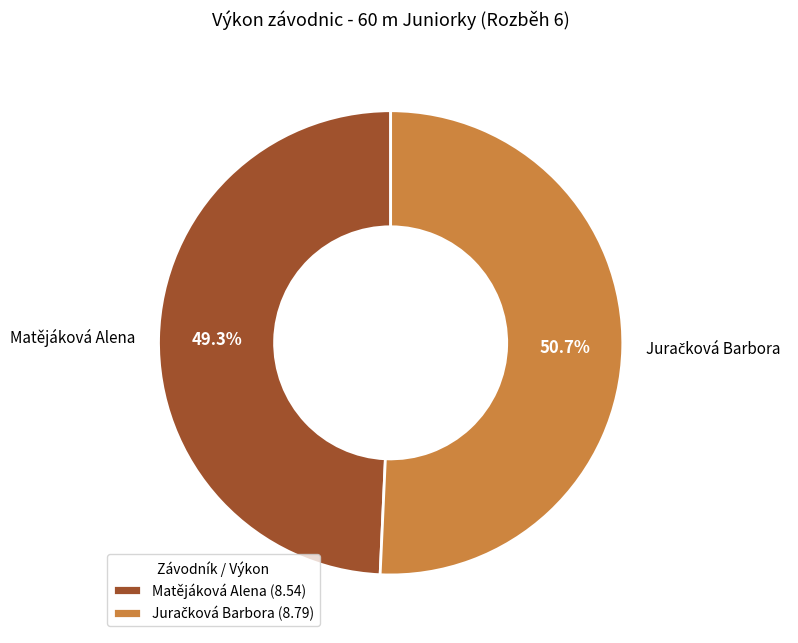

How much of the chart is everything except Matějáková Alena?

50.7%